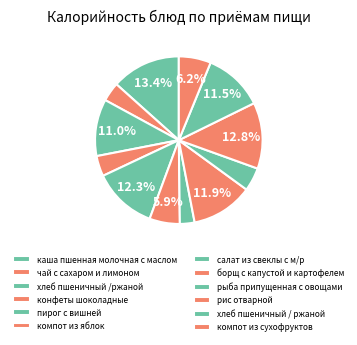

To the nearest percent, what is the difference between the largest and smallest slice percentages?

11%